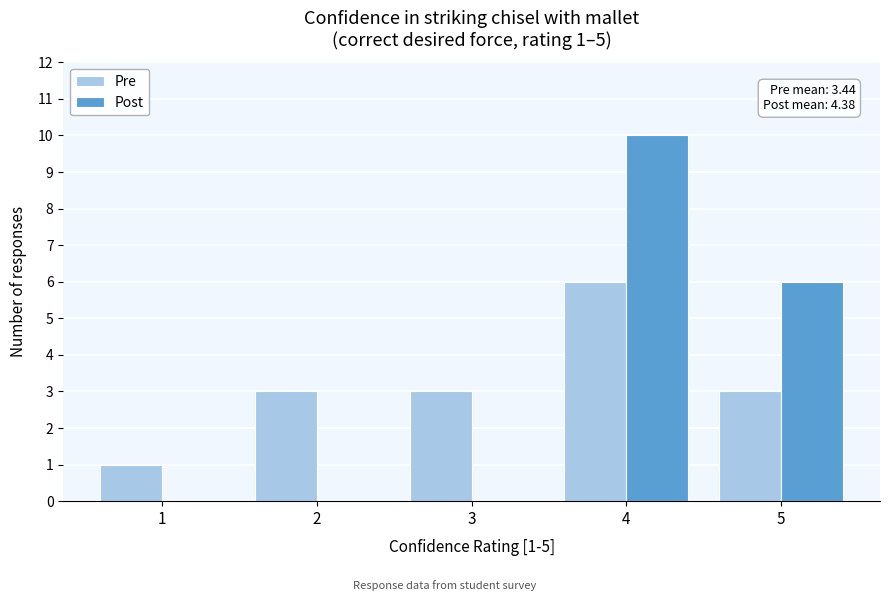

In the Post series, which range on the x-axis has the tallest bar?

3.5 to 4.5